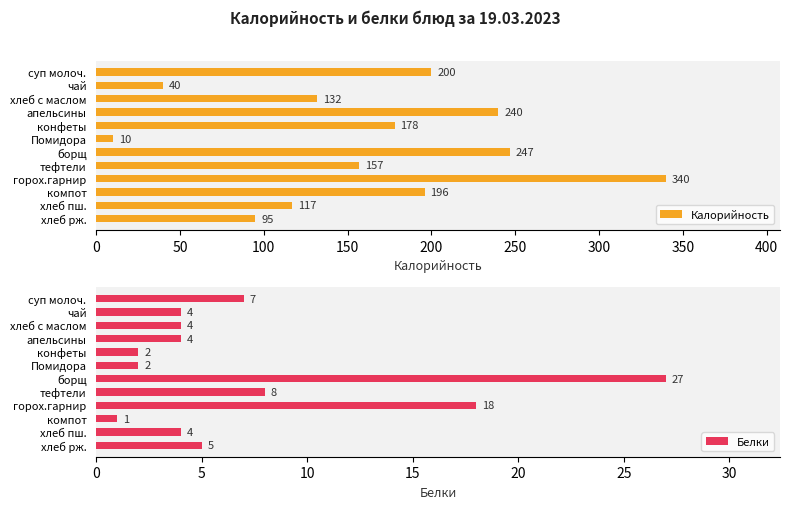

How many bars are there in total?

24